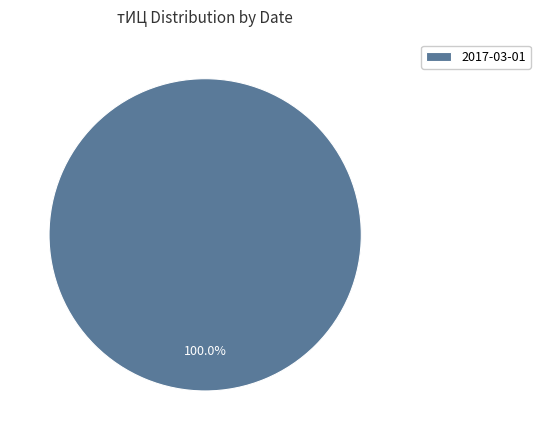

Rank the categories by value from lowest to highest.

2017-03-01